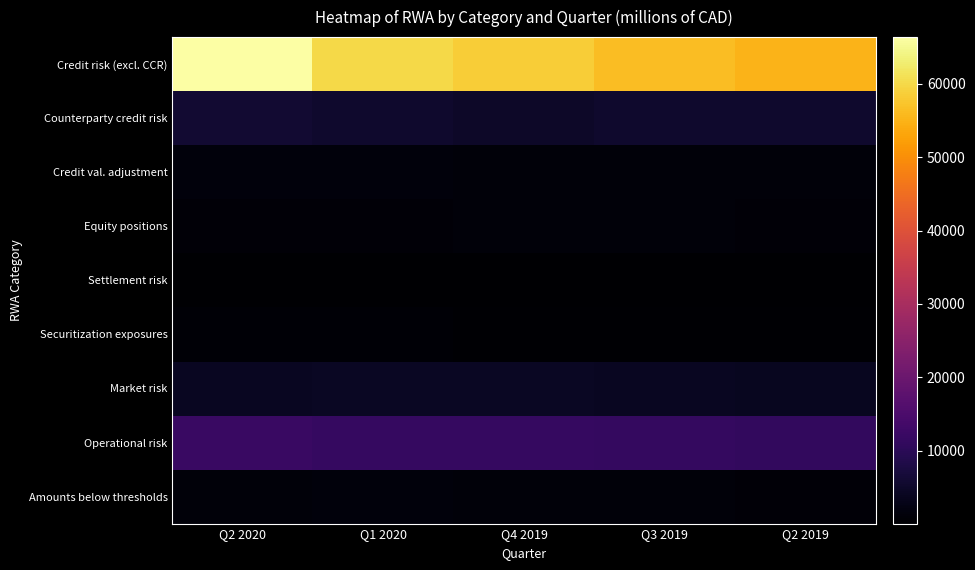

How many distinct data groups are displayed?

9